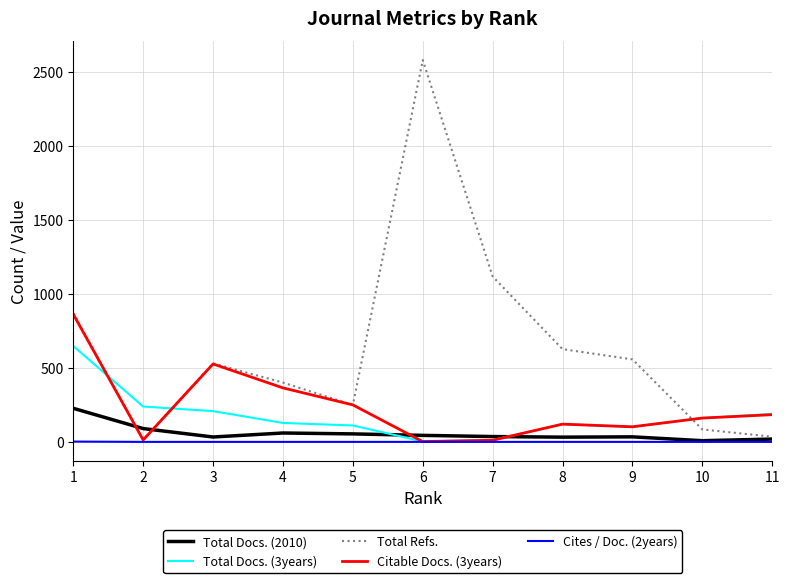

Which series has the widest spread of values?

Total Refs.